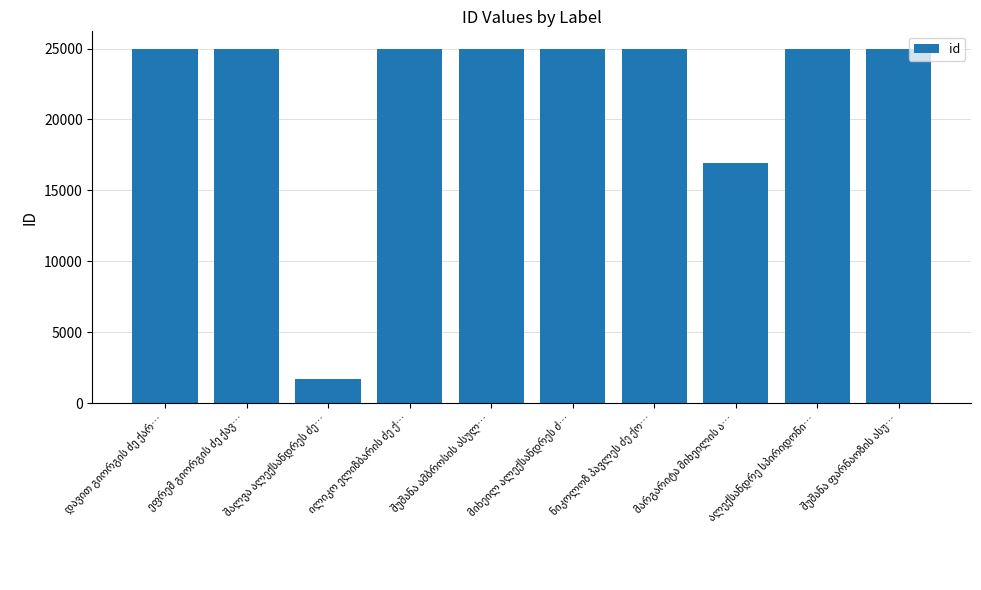

How many data points does each series have?

10